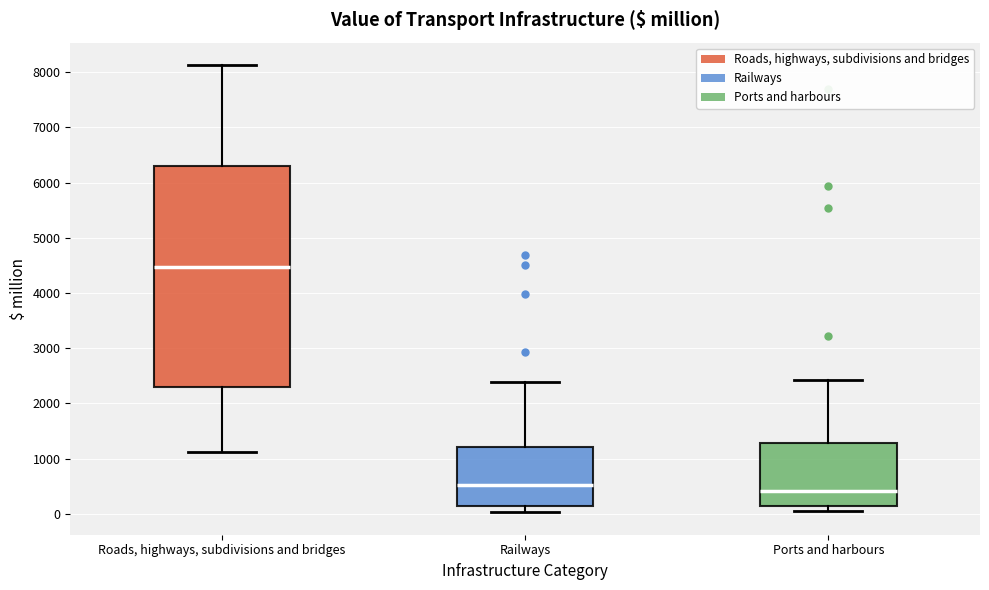

Reading left to right, transcribe this box plot: for each box, give where its median line is, the range the box spans, and where its two whiskers end, as read against the y-axis. The values are not printed on the chart, so give them approximately, as read against the axis.

Roads, highways, subdivisions and bridges: median 4500, box 2300 to 6300, whiskers 1100 to 8100
Railways: median 500, box 100 to 1200, whiskers 0 to 2400
Ports and harbours: median 400, box 100 to 1300, whiskers 0 to 2400